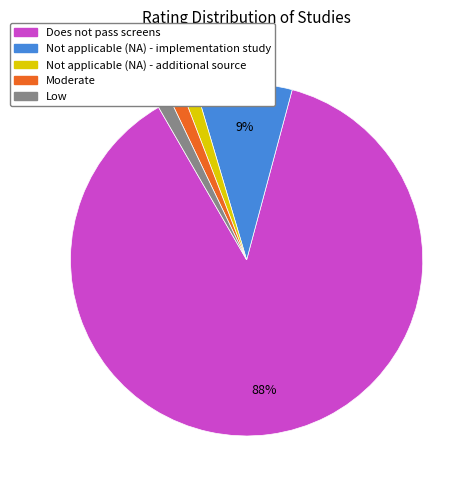

Which category has the biggest portion of the pie?

Does not pass screens